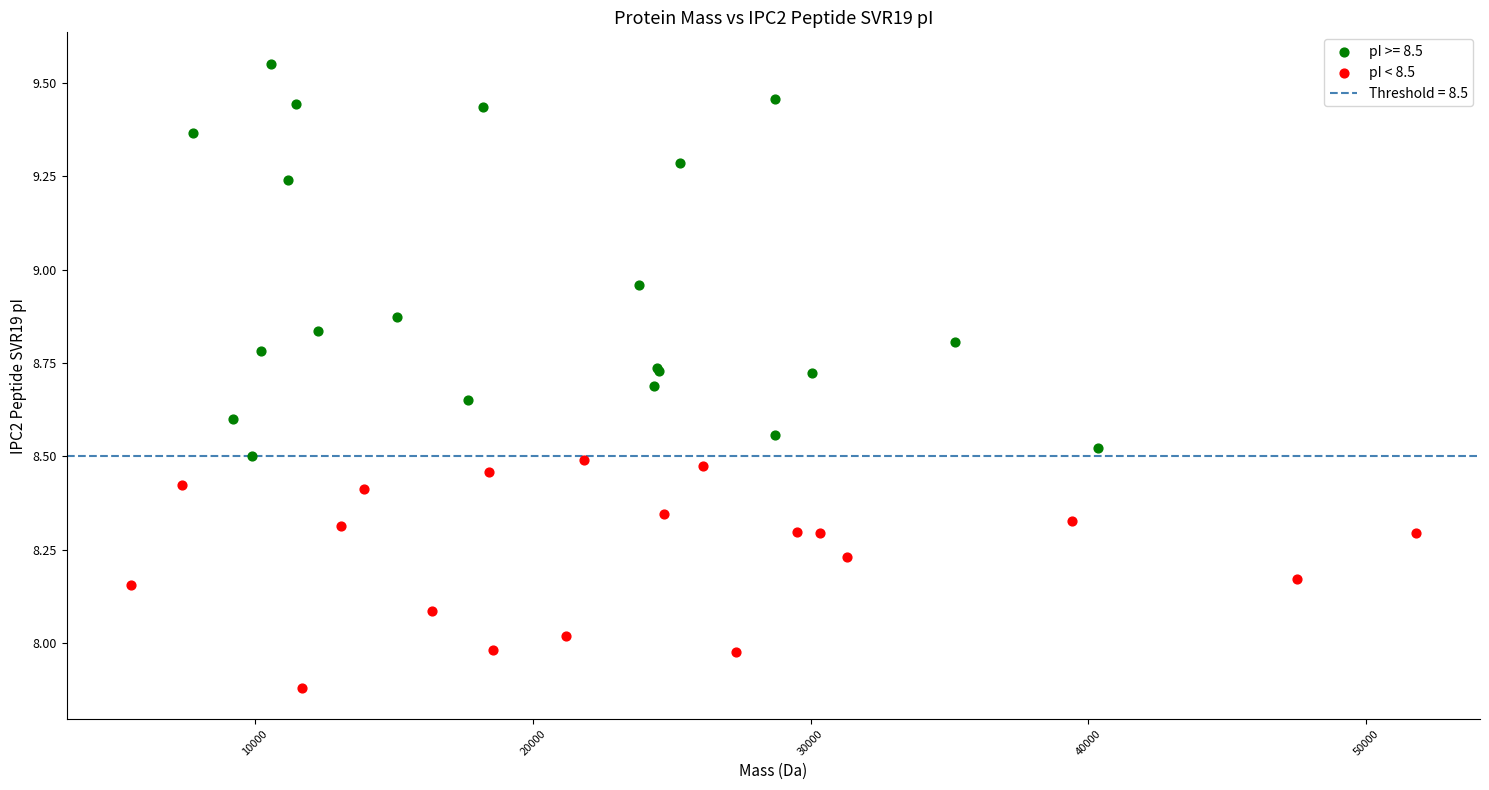

Which series has the largest Y range (max minus min)?

pI >= 8.5